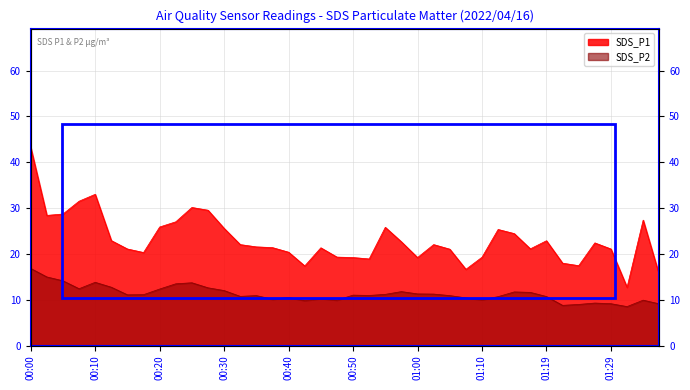

What is the average value of the sds_p2 series?

11.3